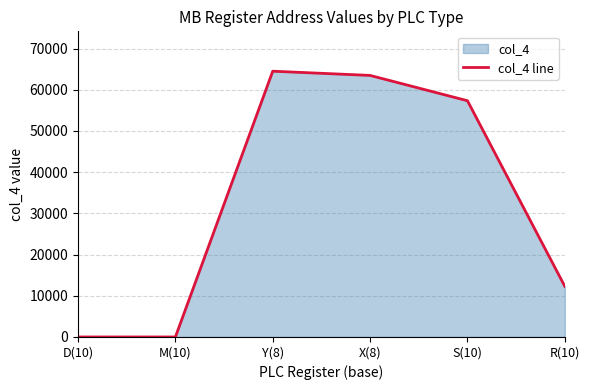

What is the change in value from D(10) to R(10)?

+12288